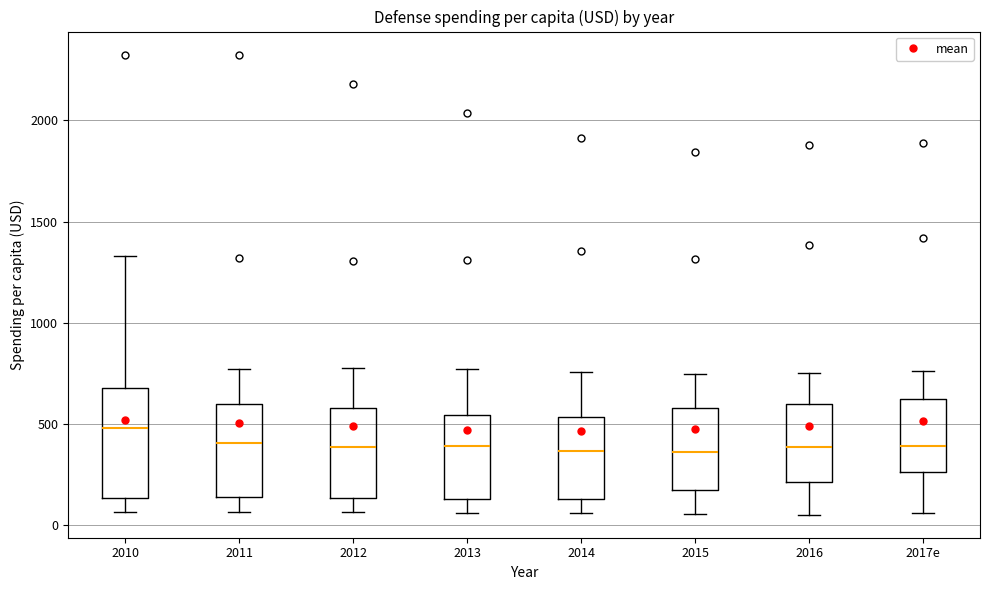

Comparing the boxes themselves (not the whiskers), which one is the tallest?

2010